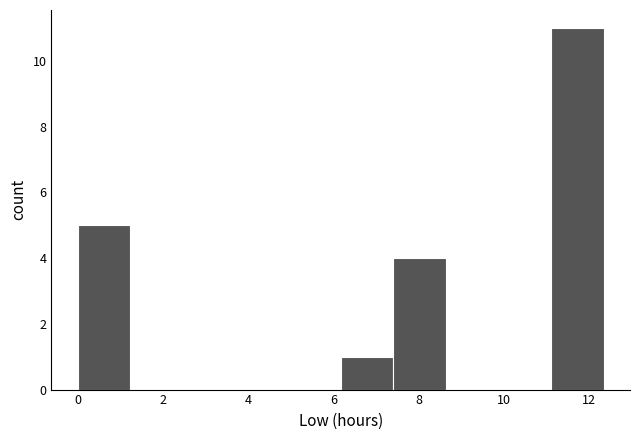

Reading left to right, list every bar in this chart as the range it spans on the x-axis followed by its height. Neither the bar edges nor the heights are printed on the chart, so give them approximately, as read against the axes.

0.0 to 1.2: 5
1.2 to 2.4: 0
2.4 to 3.8: 0
3.8 to 5.0: 0
5.0 to 6.2: 0
6.2 to 7.4: 1
7.4 to 8.6: 4
8.6 to 9.8: 0
9.8 to 11.2: 0
11.2 to 12.4: 11